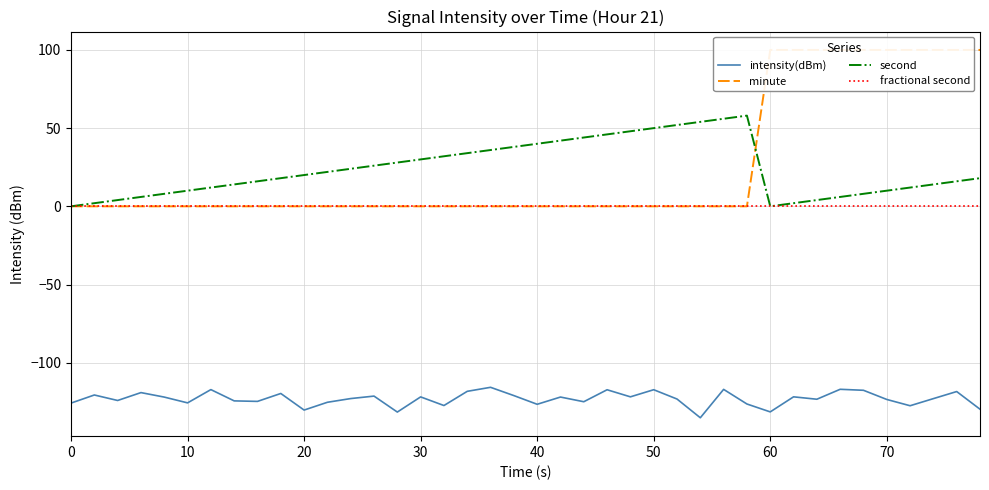

What is the difference between the second highest and minimum values in the second series?

56.0